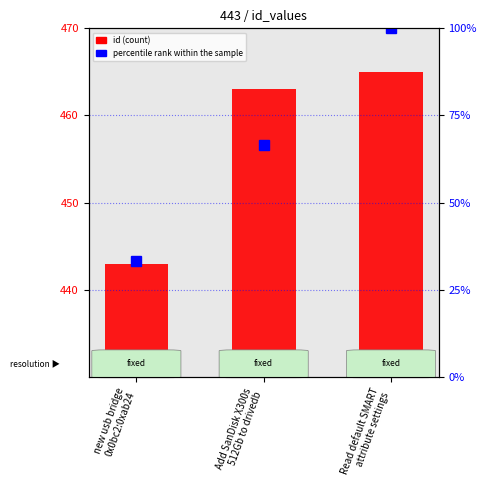

Rank the series at new usb bridge
0x0bc2:0xab24 from lowest to highest value.

percentile rank within the sample, id